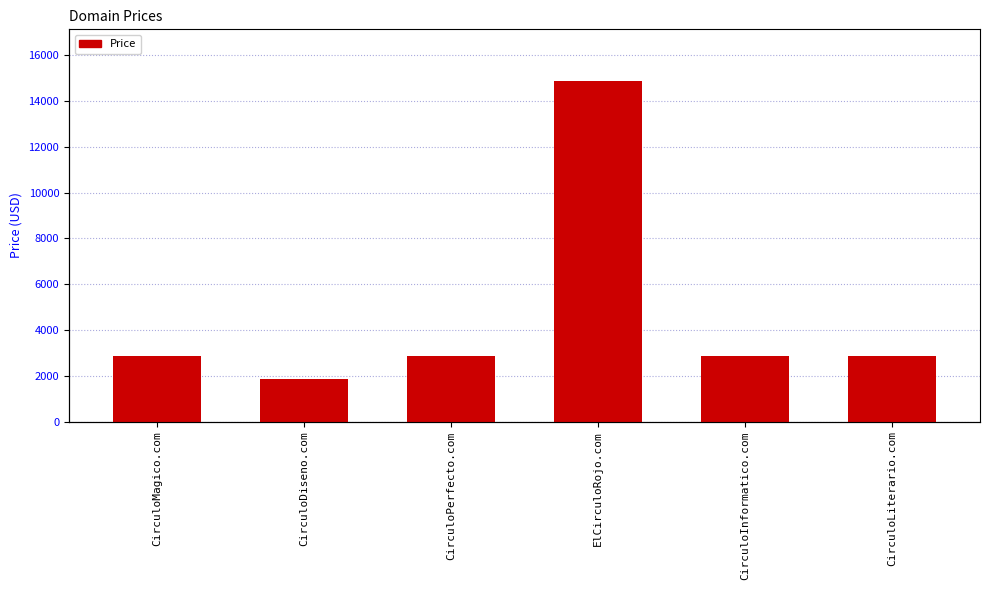

Rank the categories by value from lowest to highest.

CirculoDiseno.com, CirculoMagico.com, CirculoPerfecto.com, CirculoInformatico.com, CirculoLiterario.com, ElCirculoRojo.com